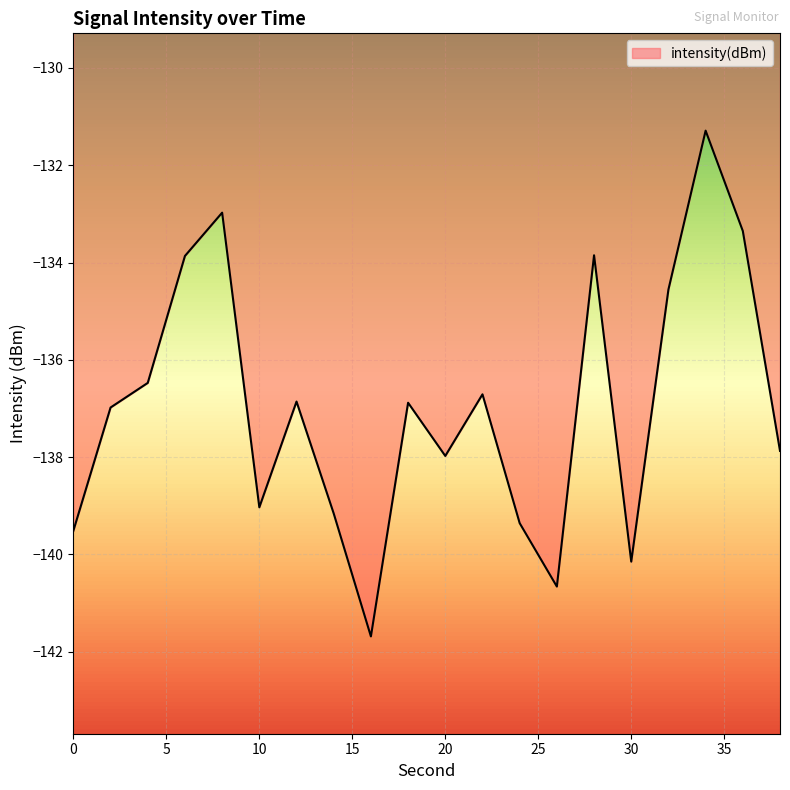

Reading left to right, list all the values displayed in this chart.

-139.5	-137.0	-136.5	-133.9	-133.0	-139.0	-136.9	-139.2	-141.7	-136.9	-138.0	-136.7	-139.4	-140.7	-133.9	-140.1	-134.6	-131.3	-133.4	-137.9